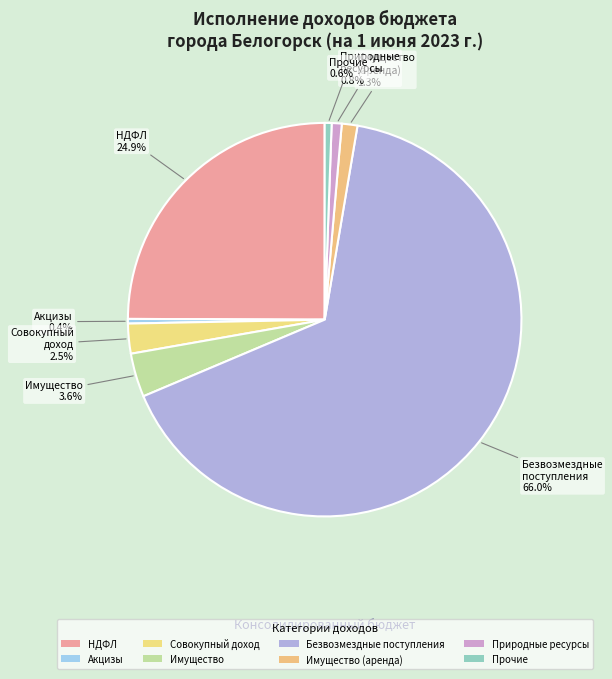

How many segments does this pie chart have?

8